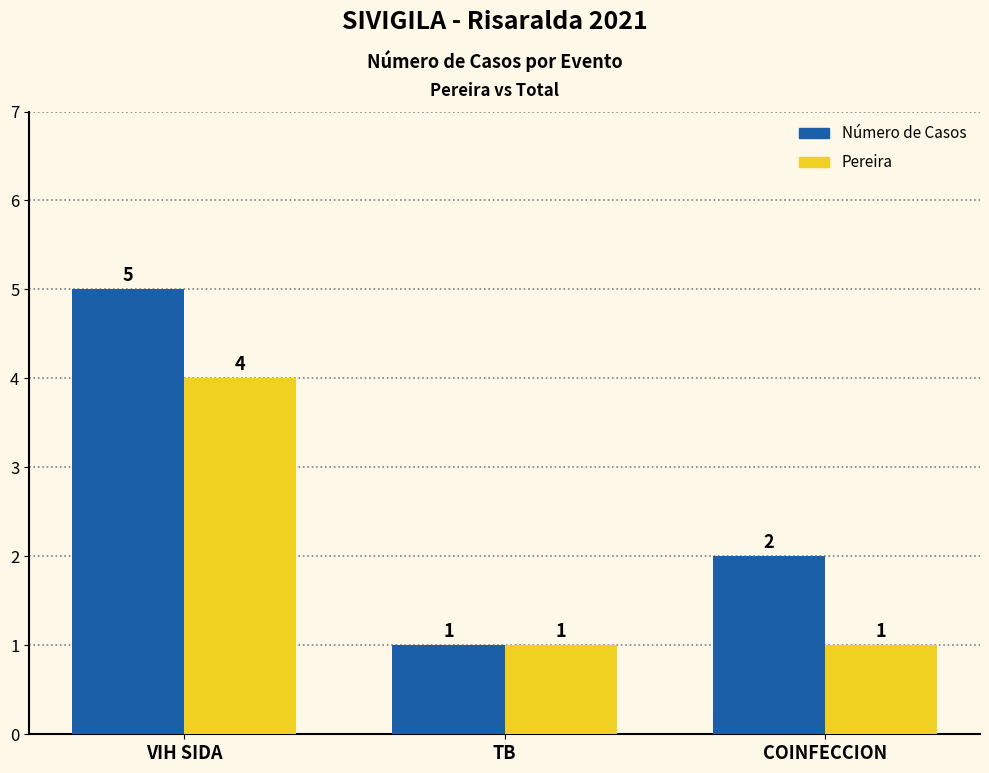

Rank the series by their maximum value, from lowest to highest.

Pereira, Número de Casos